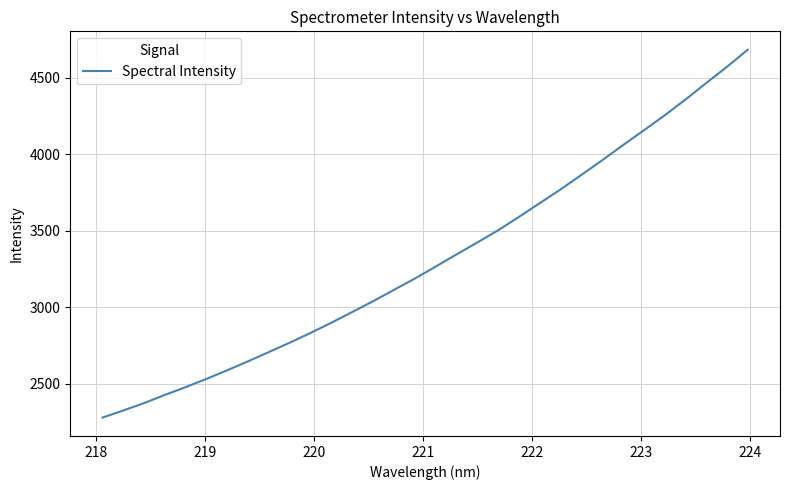

Reading right to left, list all the values displayed in this chart.

4682.6	4570.9	4464.4	4356.5	4253.1	4155.2	4058.7	3960.1	3864.1	3769.4	3679.7	3589.6	3502.3	3422.5	3344.2	3265.0	3186.8	3112.9	3039.0	2968.3	2898.6	2831.8	2767.9	2706.7	2646.1	2587.4	2531.0	2477.0	2425.8	2372.4	2323.8	2277.3